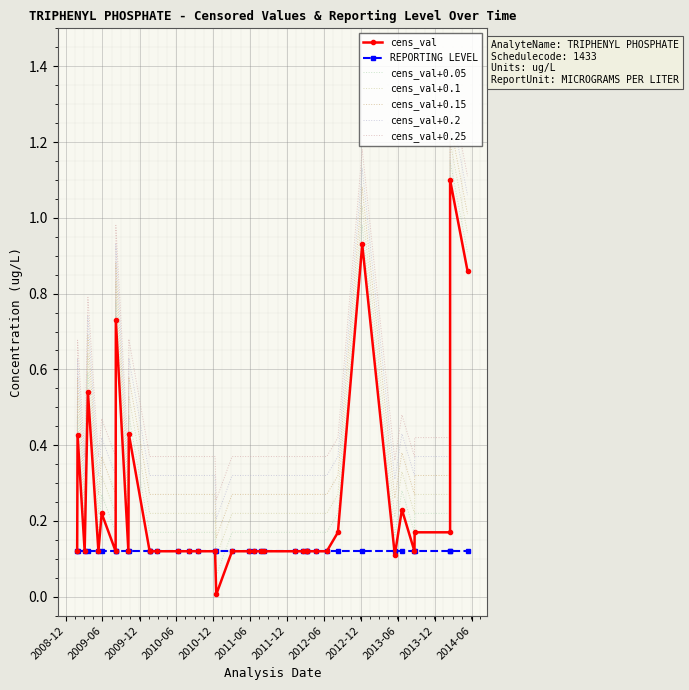

Which category has the lowest value in the cens_val series?

2010-12-15